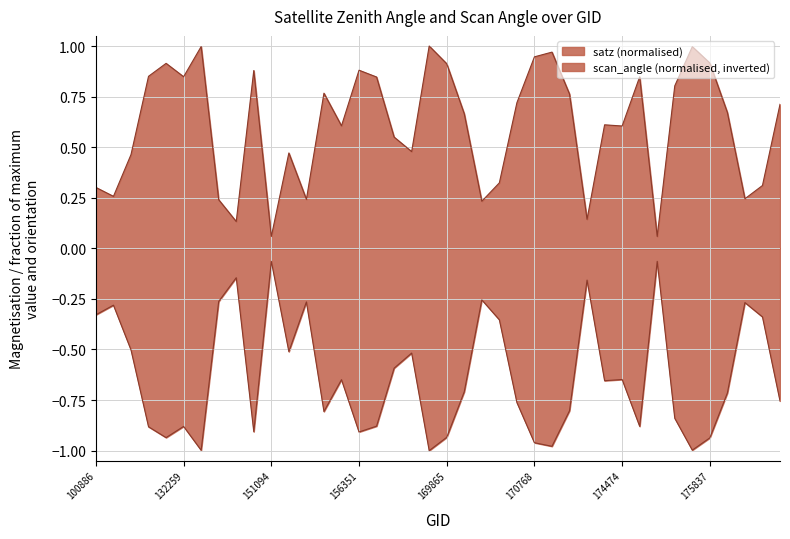

What is the greatest value displayed?

1.0